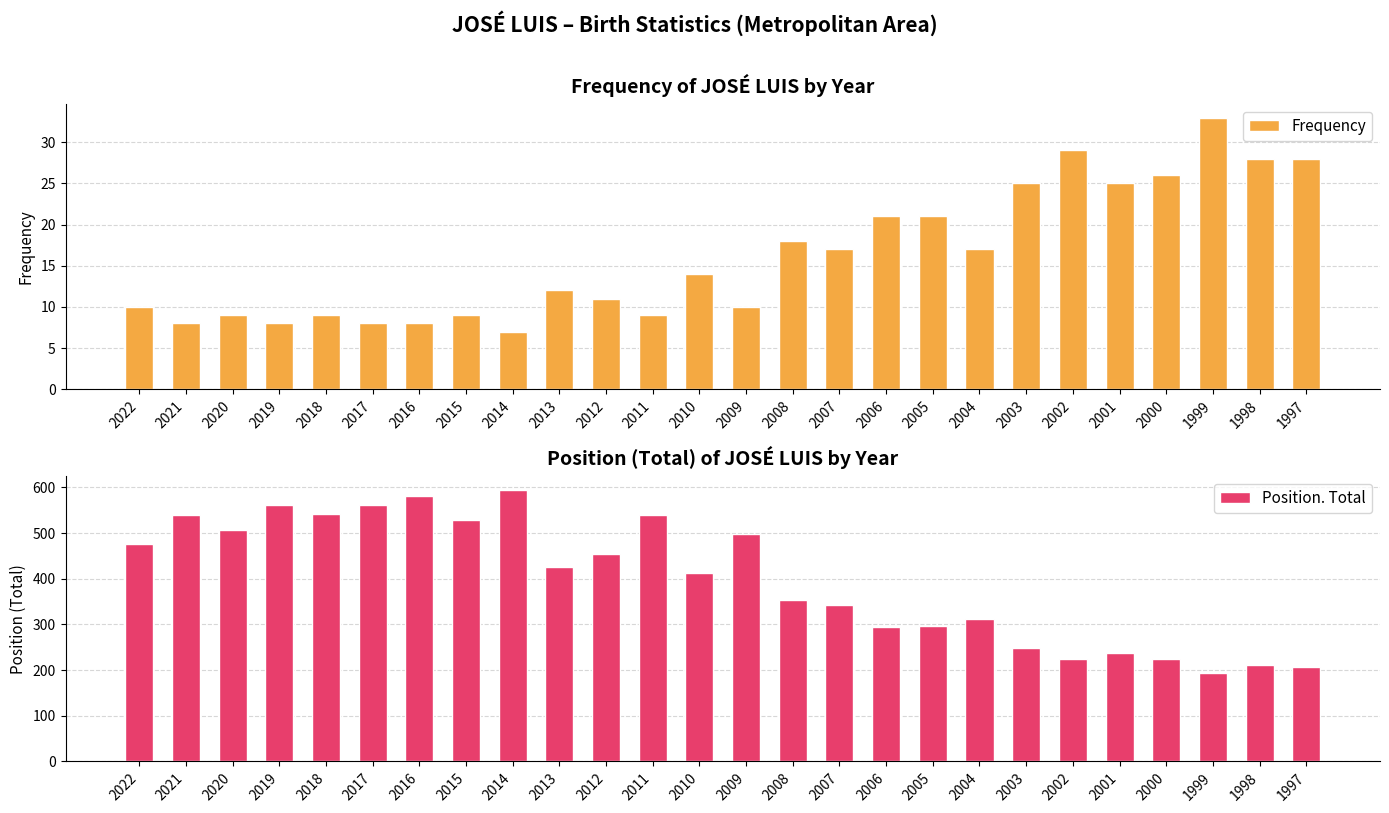

How many values in the Position. Total series are below 425?

13